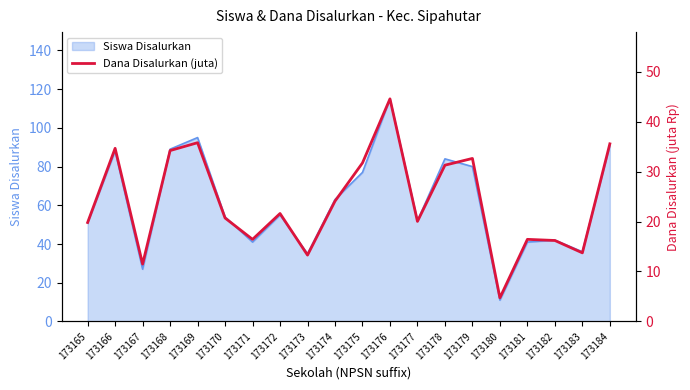

True or false: Siswa Disalurkan has a value of 202 at 173176.

False